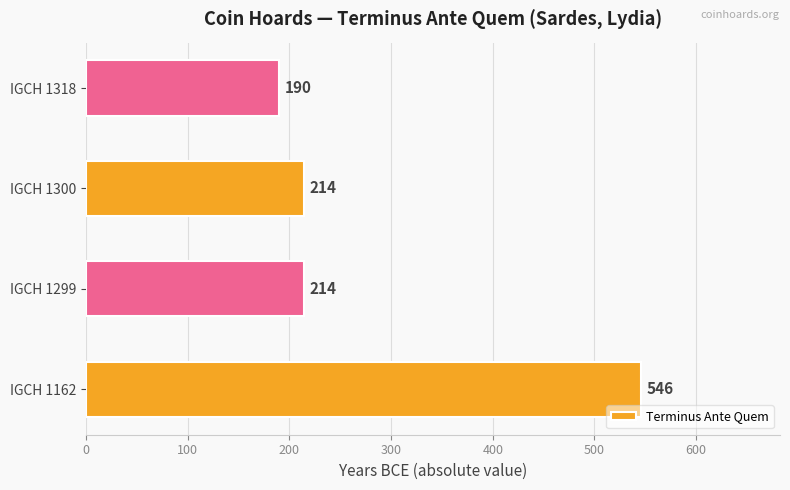

Is it true that the value at IGCH 1318 is 190?

True